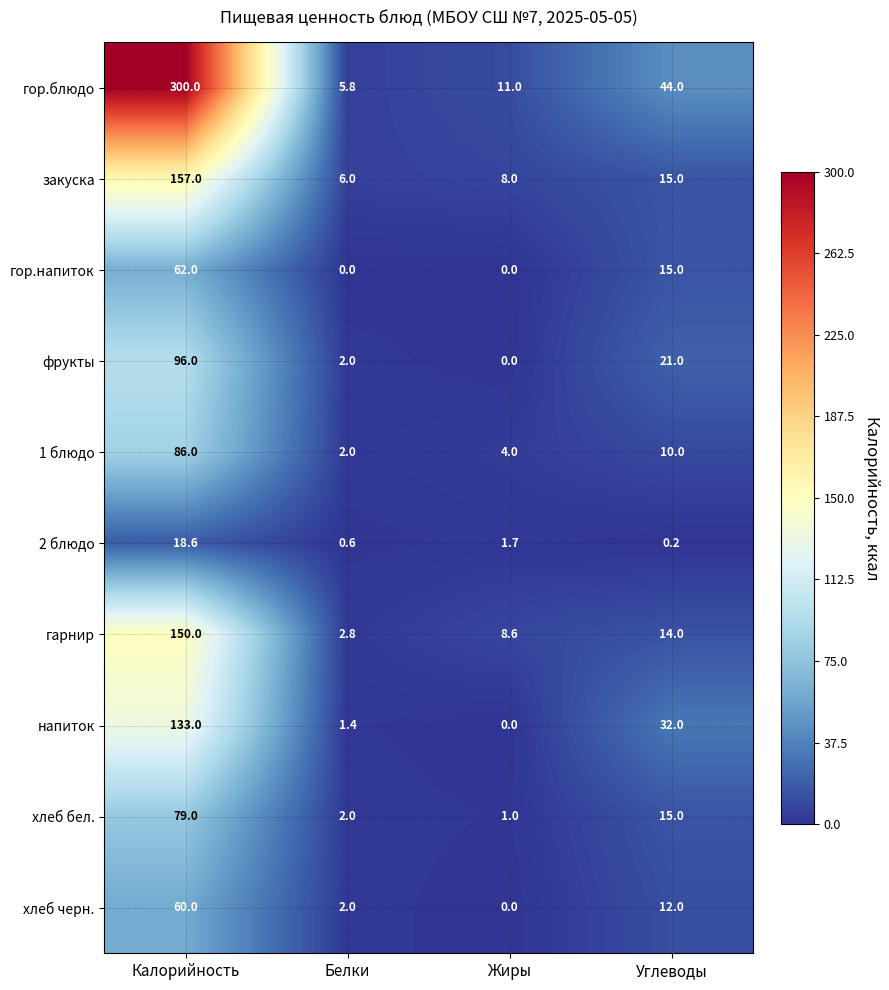

At how many categories does at least one series exceed 79?

1